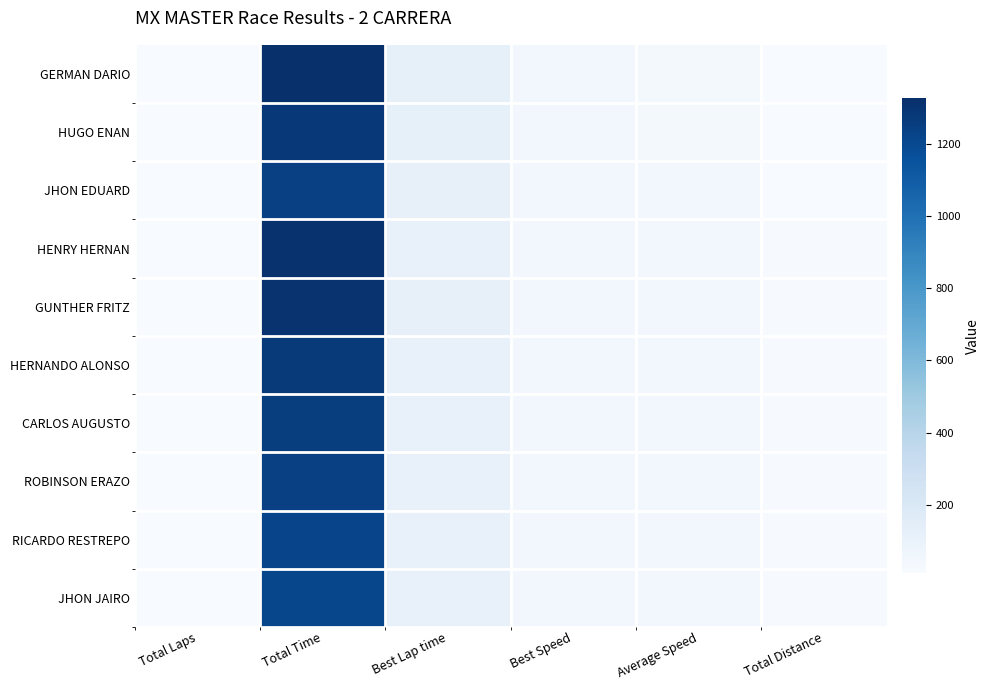

Reading right to left, what are all the values shown in this chart?

JHON JAIRO: Total Distance=15.9	Average Speed=47.5	Best Speed=49.8	Best Lap time=104.8	Total Time=1208.3	Total Laps=11.0
RICARDO RESTREPO: Total Distance=15.9	Average Speed=47.0	Best Speed=49.6	Best Lap time=105.3	Total Time=1221.2	Total Laps=11.0
ROBINSON ERAZO: Total Distance=15.9	Average Speed=46.2	Best Speed=47.6	Best Lap time=109.6	Total Time=1243.1	Total Laps=11.0
CARLOS AUGUSTO: Total Distance=15.9	Average Speed=45.7	Best Speed=47.0	Best Lap time=111.1	Total Time=1256.1	Total Laps=11.0
HERNANDO ALONSO: Total Distance=15.9	Average Speed=45.2	Best Speed=46.7	Best Lap time=111.7	Total Time=1270.7	Total Laps=11.0
GUNTHER FRITZ: Total Distance=15.9	Average Speed=43.9	Best Speed=45.4	Best Lap time=115.0	Total Time=1306.8	Total Laps=11.0
HENRY HERNAN: Total Distance=15.9	Average Speed=43.8	Best Speed=46.3	Best Lap time=112.7	Total Time=1311.2	Total Laps=11.0
JHON EDUARD: Total Distance=14.5	Average Speed=42.1	Best Speed=45.7	Best Lap time=114.2	Total Time=1238.5	Total Laps=10.0
HUGO ENAN: Total Distance=14.5	Average Speed=40.7	Best Speed=42.8	Best Lap time=121.8	Total Time=1282.5	Total Laps=10.0
GERMAN DARIO: Total Distance=14.5	Average Speed=39.4	Best Speed=43.3	Best Lap time=120.4	Total Time=1325.7	Total Laps=10.0